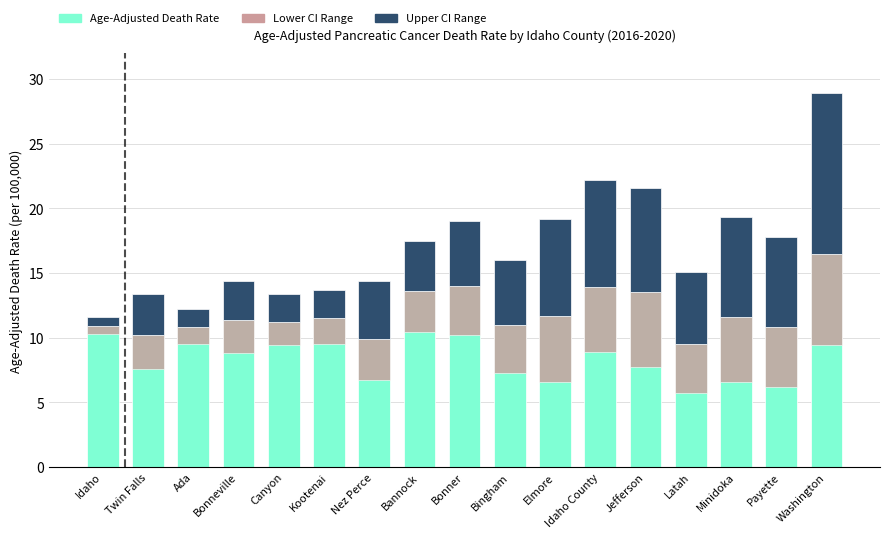

Which series has the largest total across all categories?

Age-Adjusted Death Rate